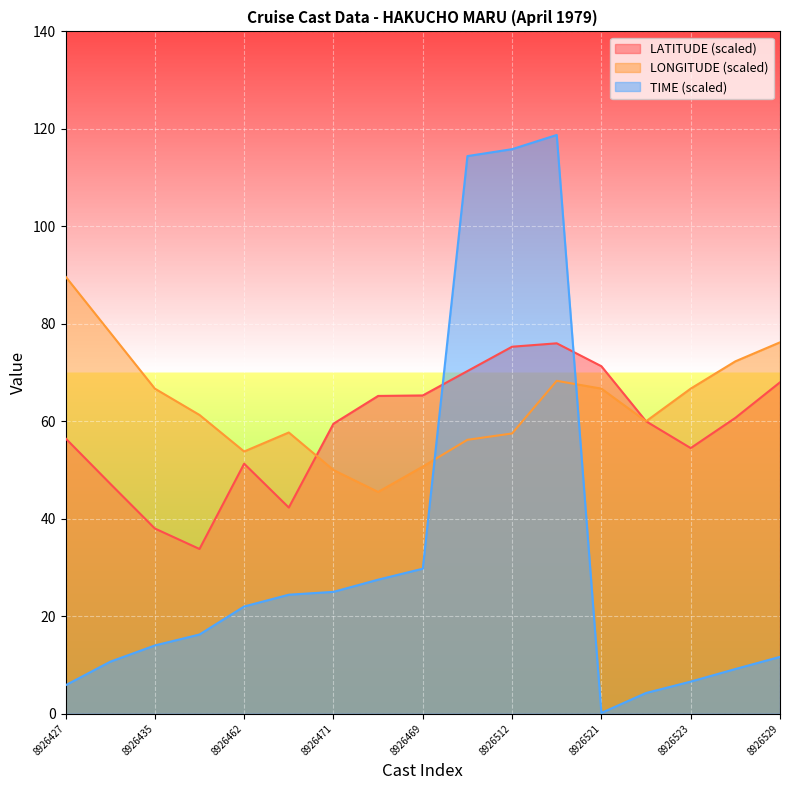

How many interior local valleys does the TIME series have?

1